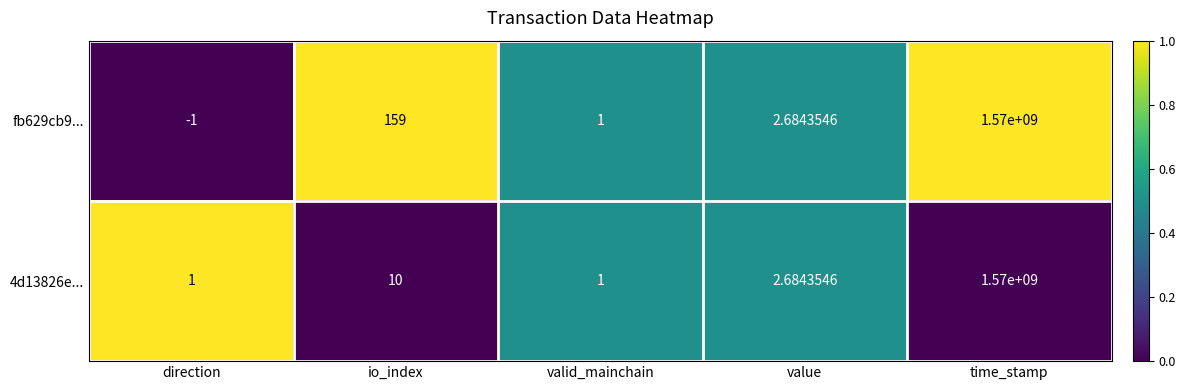

Which series has the largest total across all categories?

fb629cb9...